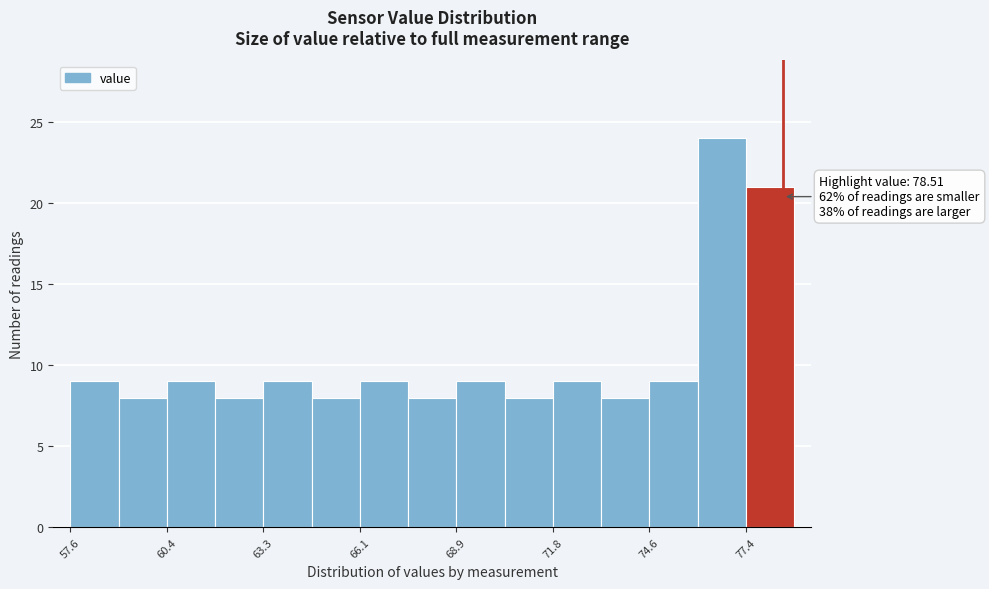

Read against the x-axis, roughly where is the centre of the tallest bar?

76.5